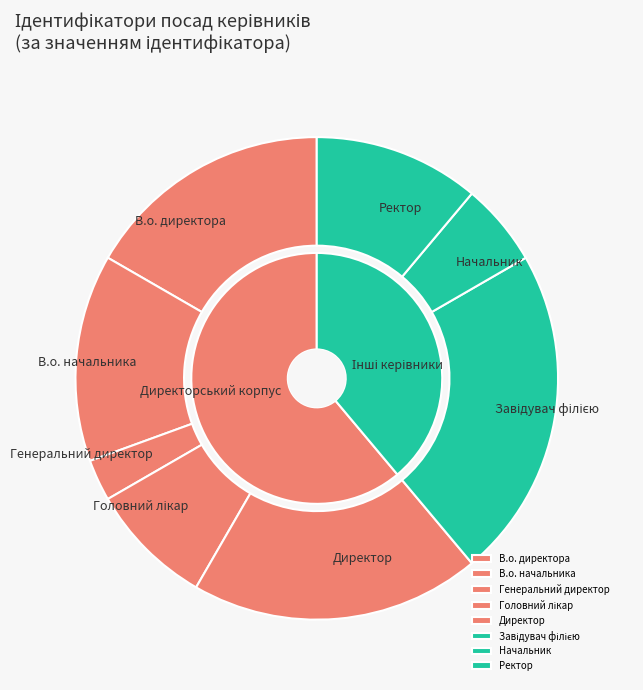

Is it true that Ректор is 11% of the pie?

True